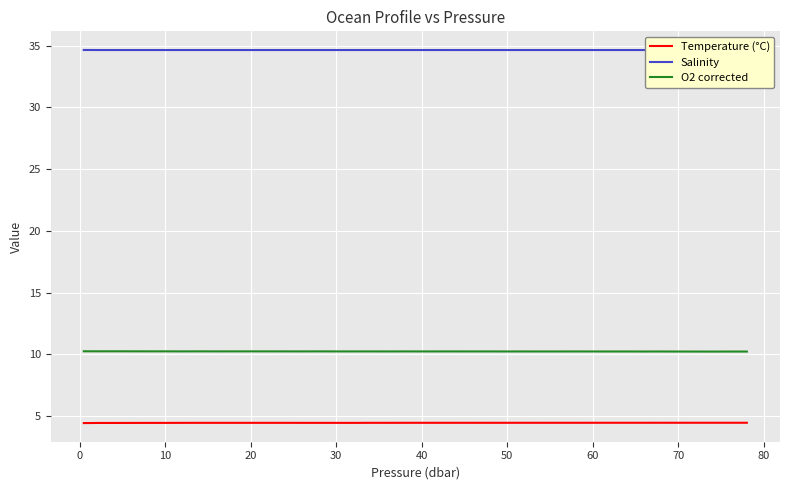

Reading left to right, list all the values displayed in this chart.

Temperature (°C): 4.4	4.5	4.5	4.5	4.5	4.5	4.5	4.5	4.5	4.5	4.5	4.5	4.5	4.5	4.5	4.5	4.5	4.5	4.5	4.5	4.5	4.5	4.5	4.5	4.5	4.5	4.5	4.5	4.5	4.5	4.5	4.5	4.5	4.5	4.5	4.5	4.5	4.5	4.5	4.5
Salinity: 34.6	34.6	34.6	34.6	34.6	34.6	34.6	34.6	34.6	34.6	34.6	34.6	34.6	34.6	34.6	34.6	34.6	34.6	34.6	34.6	34.6	34.6	34.6	34.6	34.6	34.6	34.6	34.6	34.6	34.6	34.6	34.6	34.6	34.6	34.6	34.6	34.6	34.6	34.6	34.6
O2 corrected: 10.3	10.3	10.3	10.3	10.3	10.3	10.3	10.3	10.3	10.3	10.3	10.3	10.3	10.2	10.3	10.2	10.2	10.2	10.2	10.2	10.2	10.2	10.2	10.2	10.2	10.2	10.2	10.2	10.2	10.2	10.2	10.2	10.2	10.2	10.2	10.2	10.2	10.2	10.2	10.2